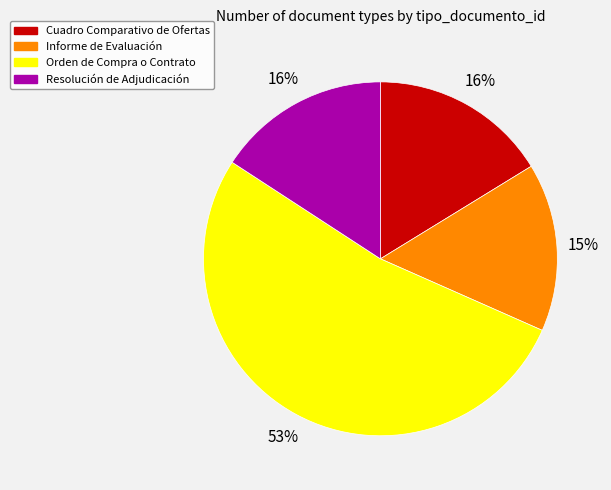

What is the largest slice in the pie chart?

Orden de Compra o Contrato